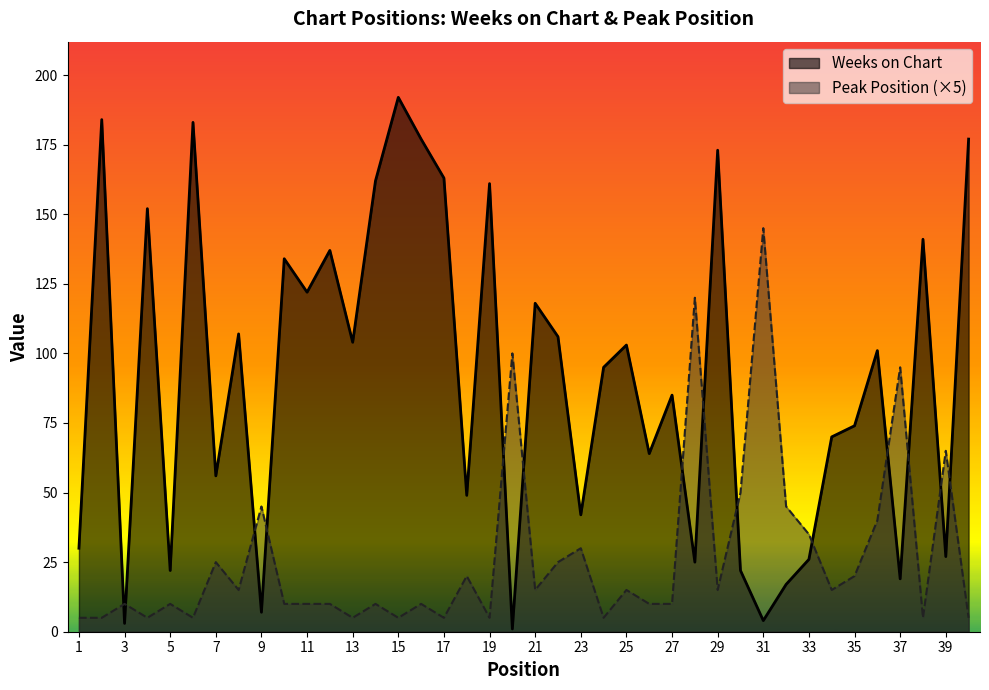

What is the sum of the Peak Position values at 18 and 40?

25